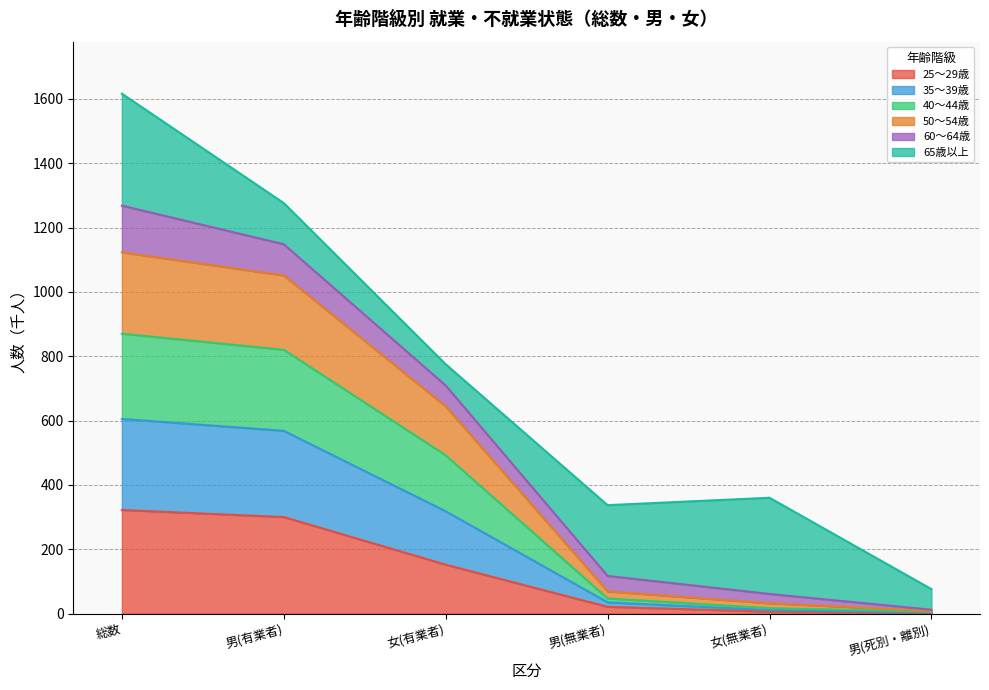

What is the difference between the 25～29歳 values at 女(無業者) and 男(死別・離別)?

4